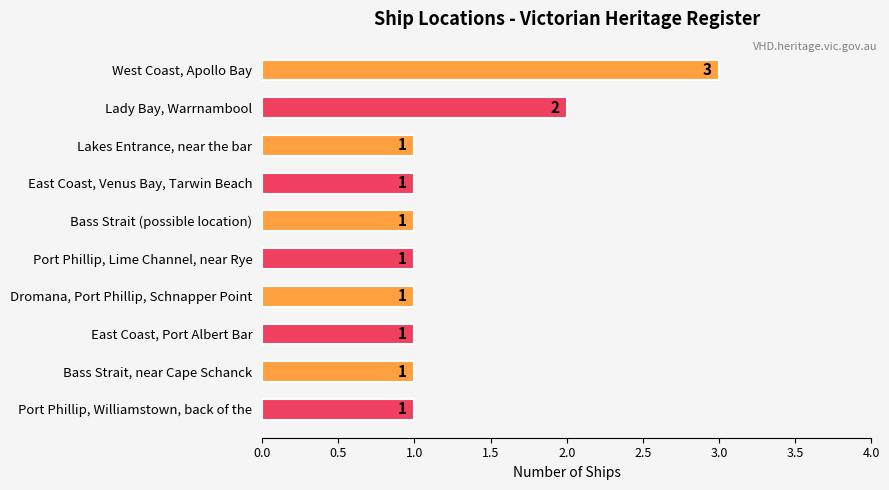

What is the maximum value shown in the chart?

3